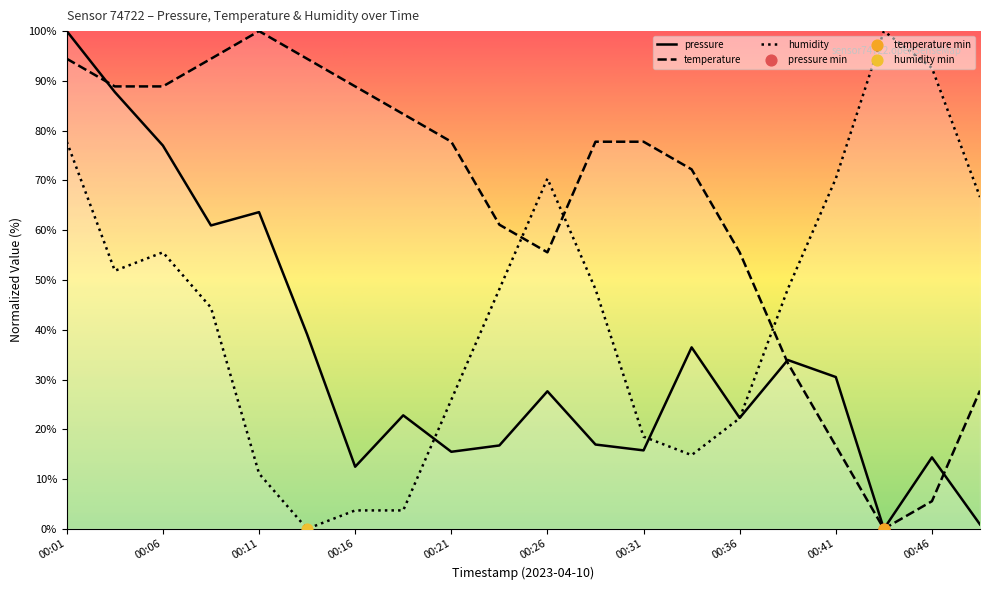

What are all the series names shown in the legend?

pressure, temperature, humidity